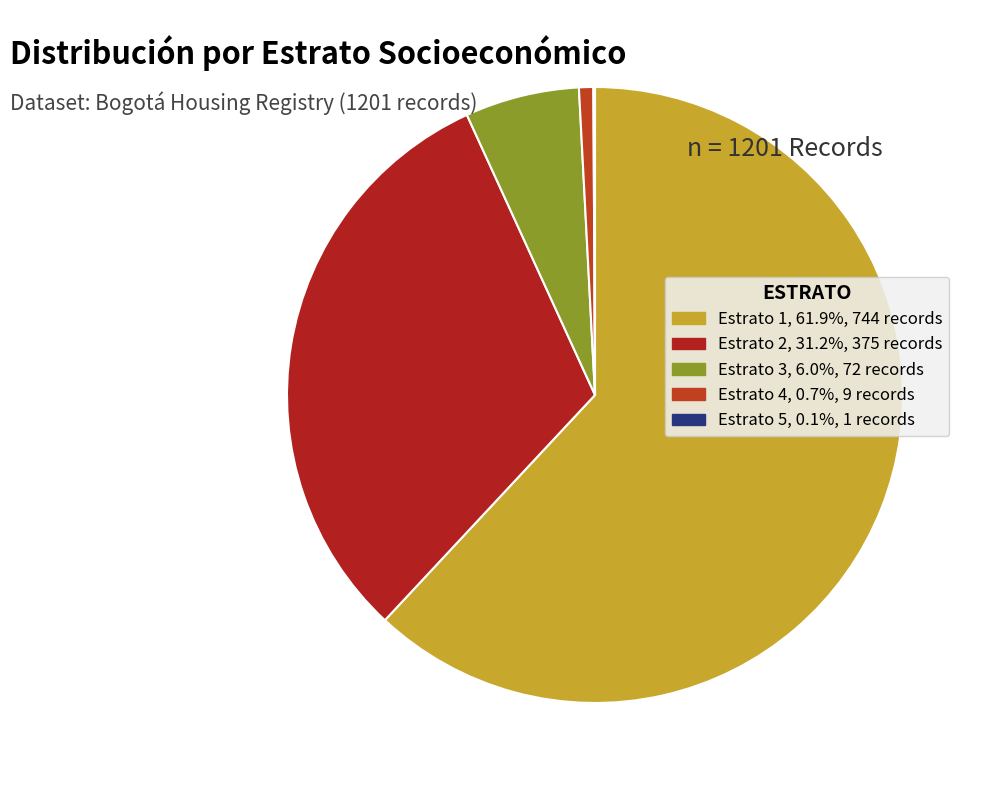

How many segments does this pie chart have?

5